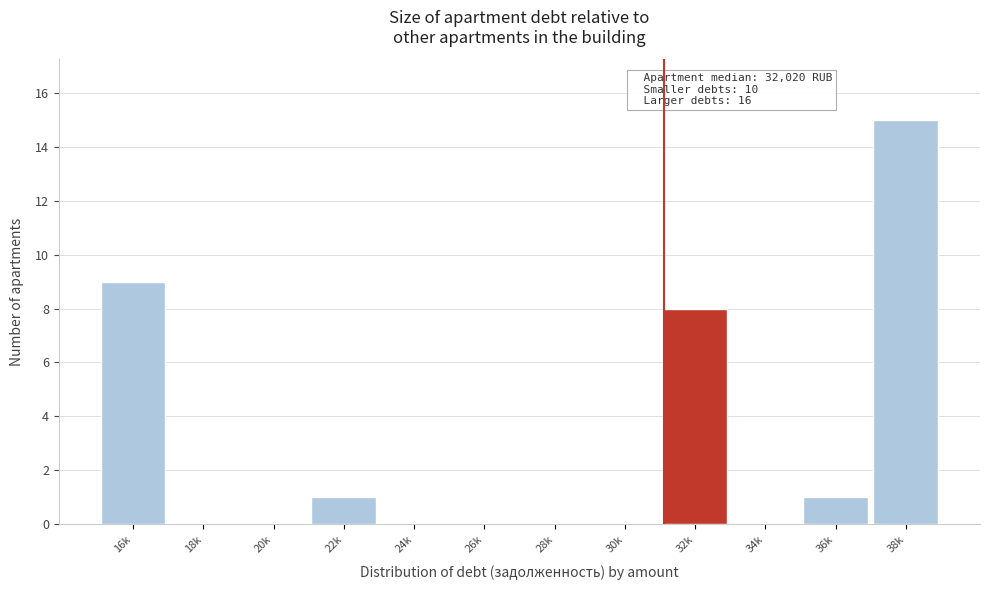

Reading left to right, transcribe all the data shown in this chart.

16k=9	18k=0	20k=0	22k=1	24k=0	26k=0	28k=0	30k=0	32k=8	34k=0	36k=1	38k=15